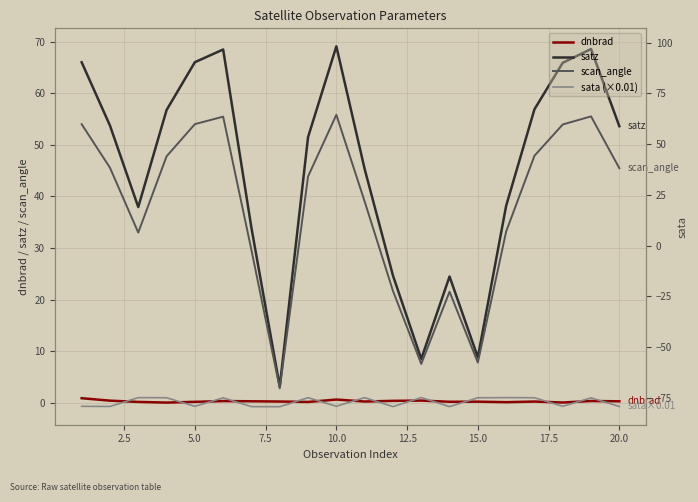

What position from the left is 10.0?

10